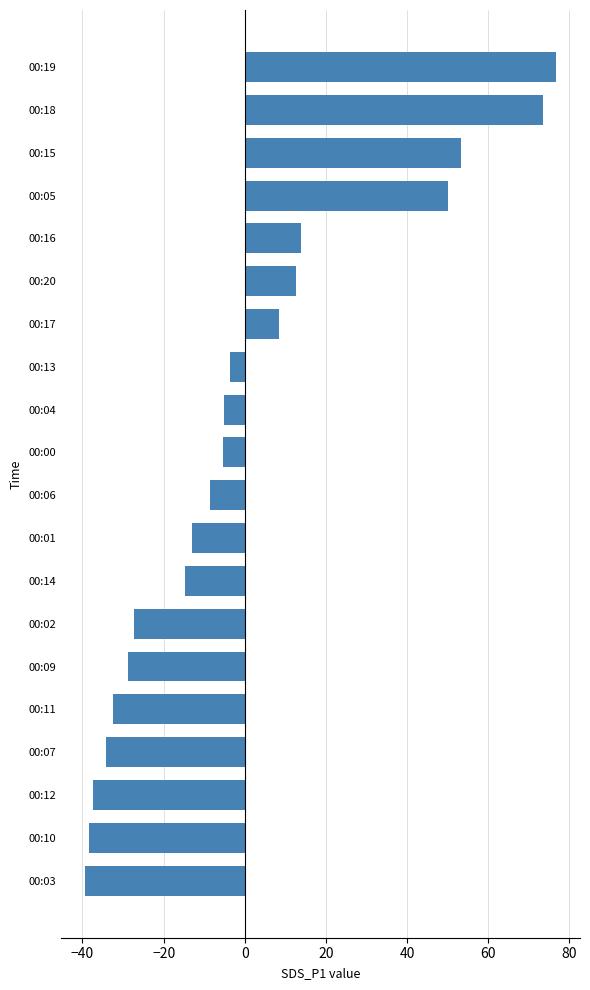

What is the label of the 5th bar from the bottom?

00:11